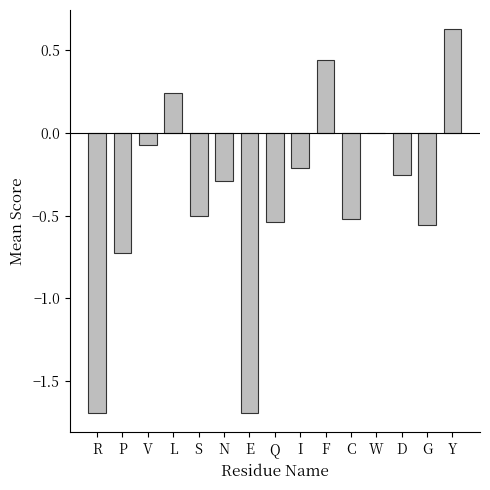

What is the difference between the values at C and Y?

1.1